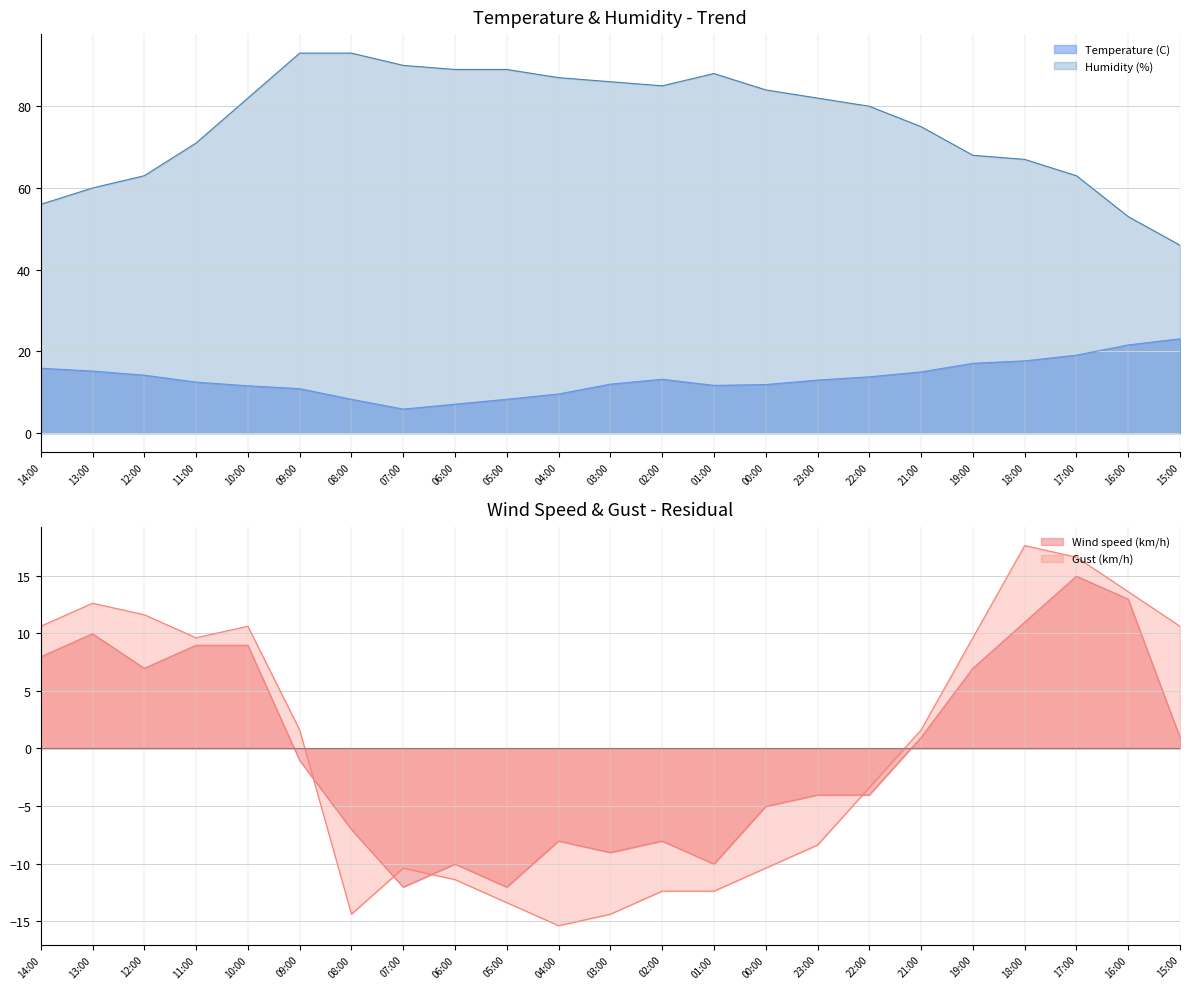

The value of Temperature (C) at 23:00 is 3.0. True or false?

False